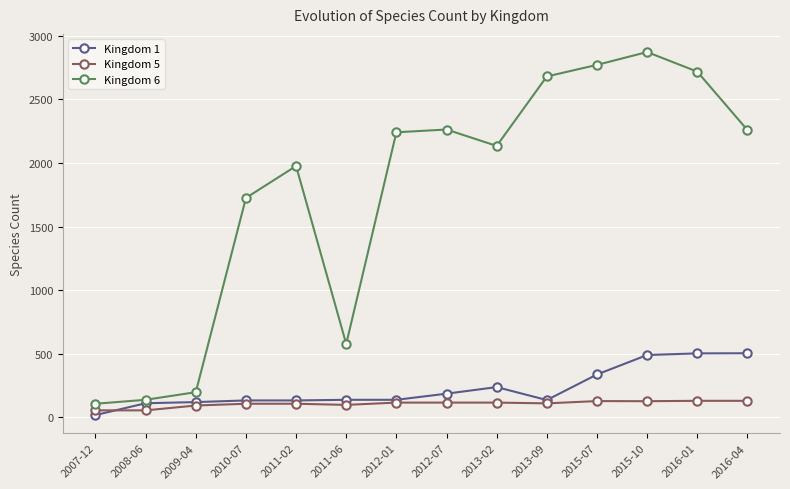

Which series has the largest total across all categories?

Kingdom 6